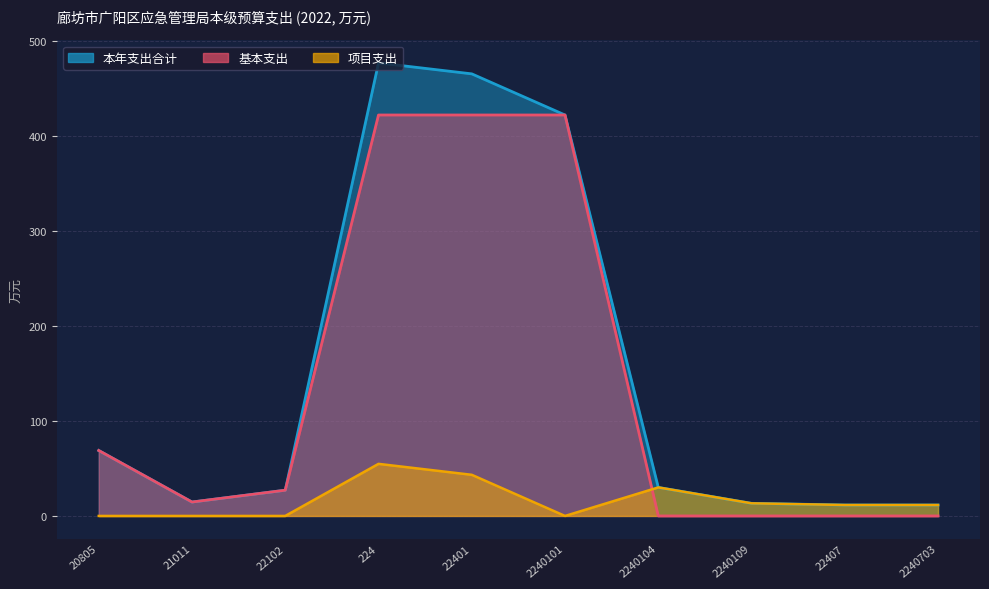

The 基本支出 series shows 138.4 at 22407. True or false?

False